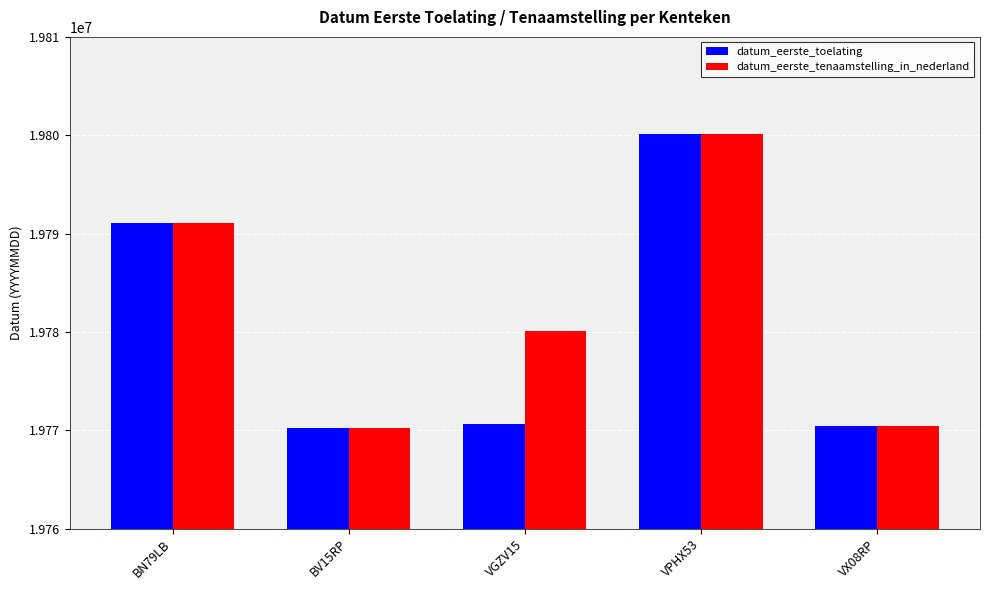

Which series has the largest total across all categories?

datum_eerste_tenaamstelling_in_nederland